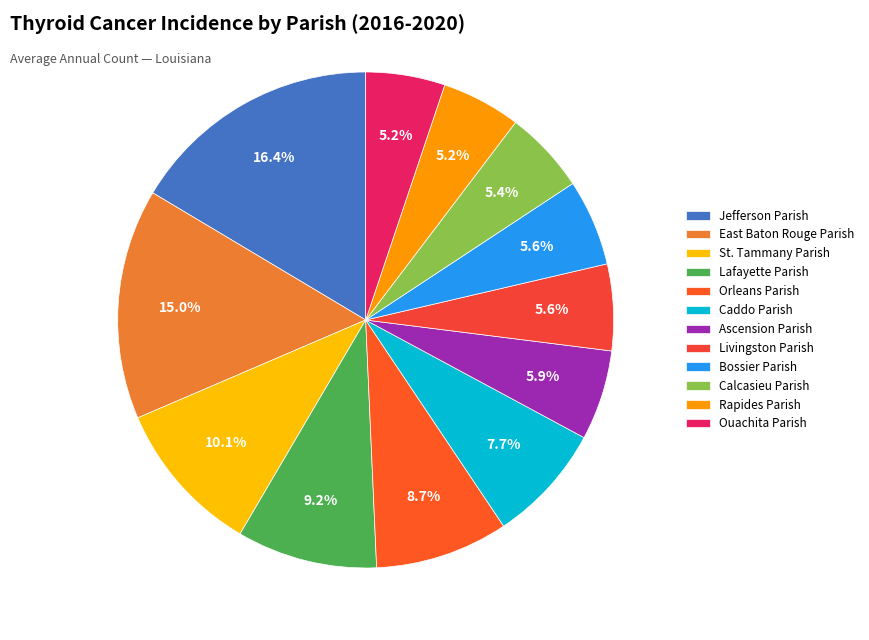

How many slices are in this pie chart?

12